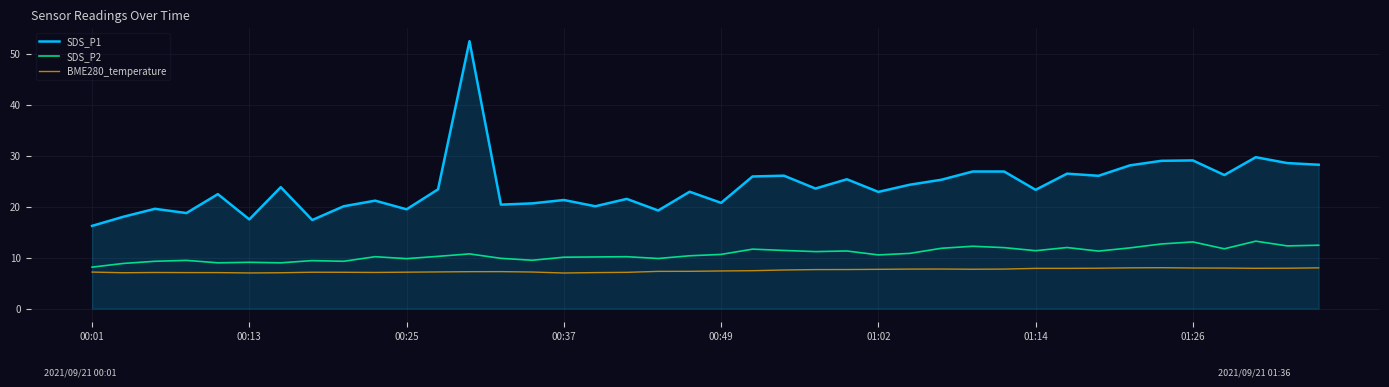

Which series has the largest range (max minus min)?

SDS_P1